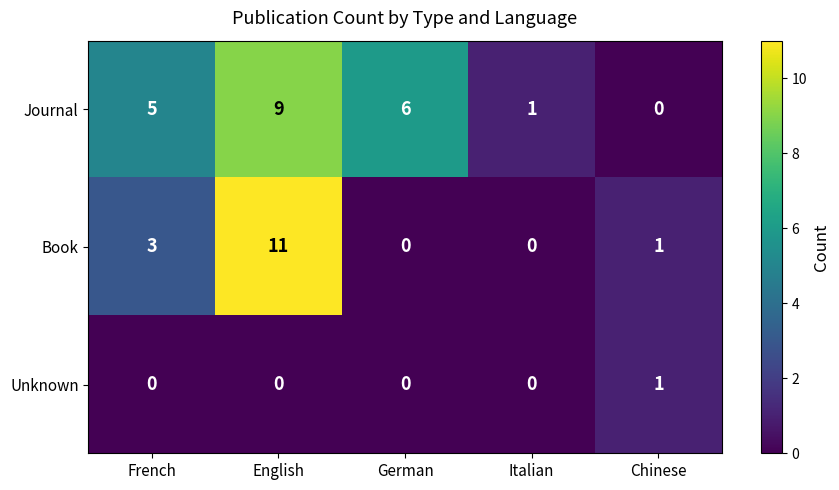

What is the difference between the maximum and minimum values in the Book series?

11